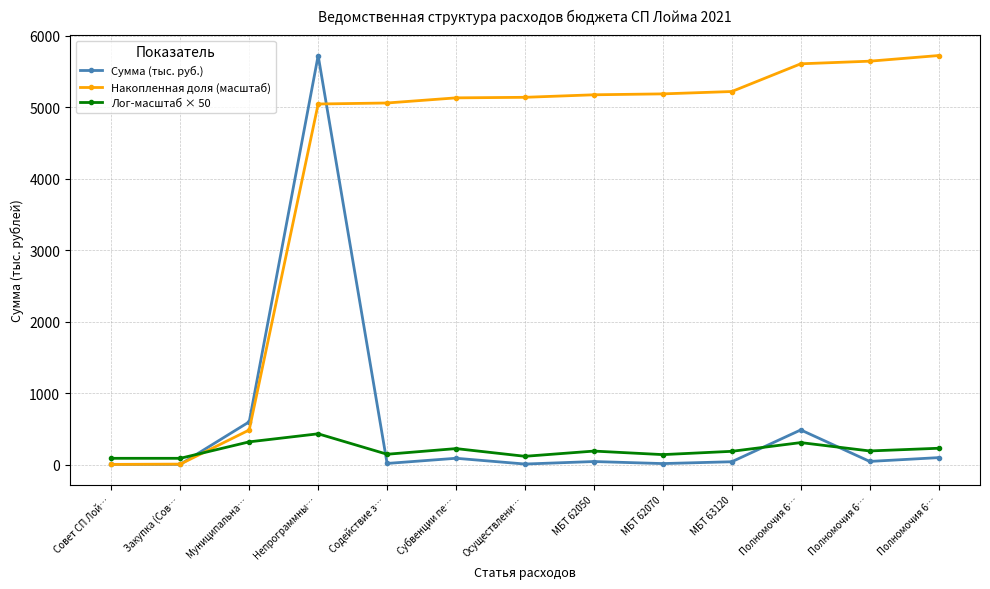

How many intersections are there between Накопленная доля (масштаб) and Лог-масштаб × 50?

1